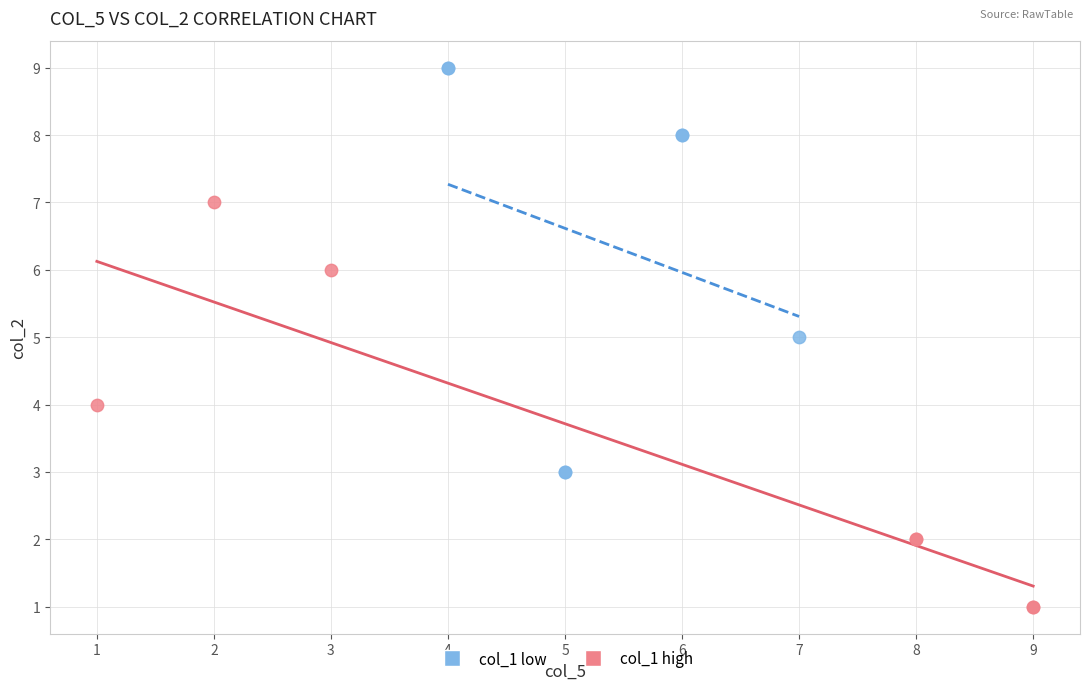

Which series reaches the maximum Y coordinate?

col_1 low